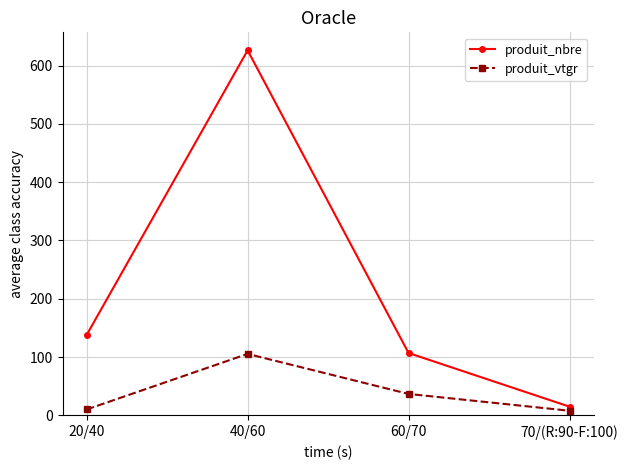

What is the sum of the produit_vtgr values at 20/40 and 40/60?

115.7